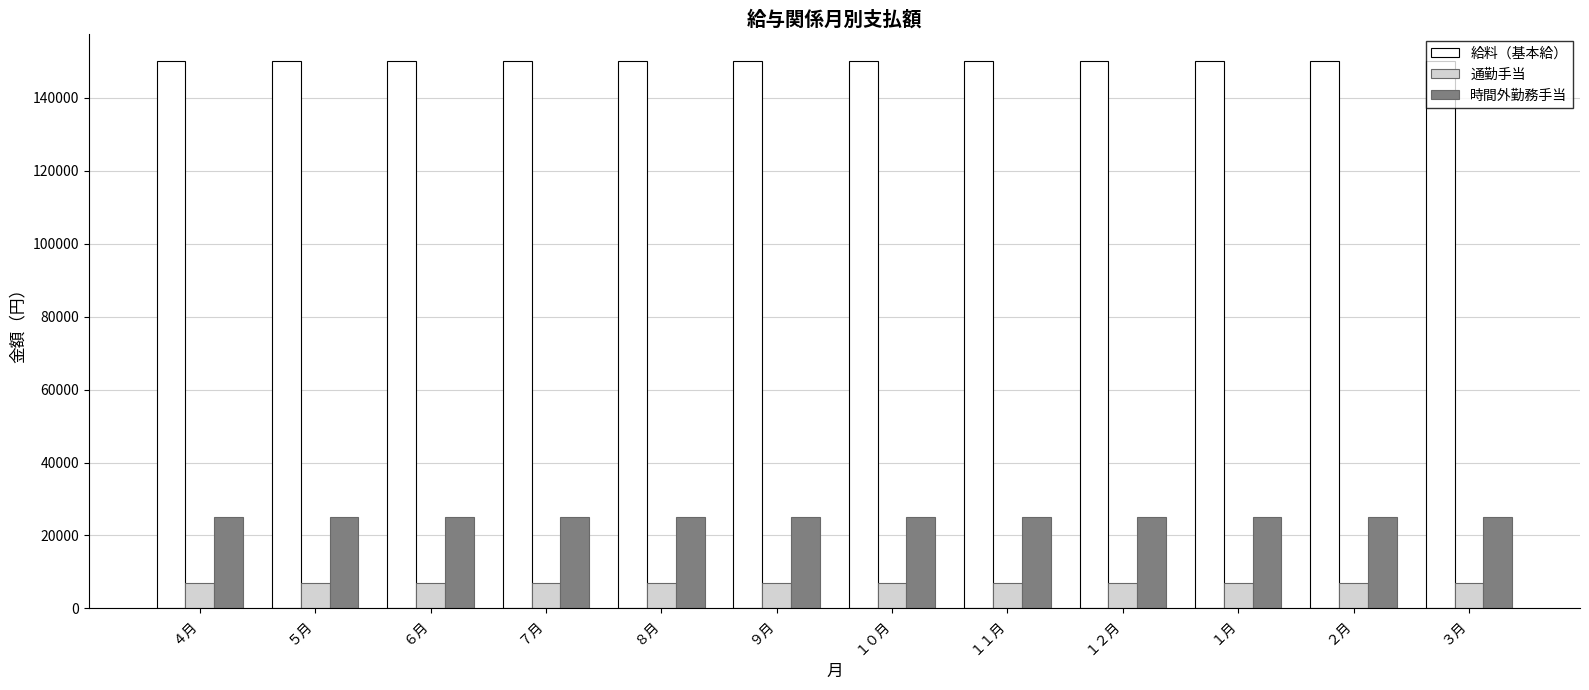

What is the minimum value for 給料（基本給）?

150000